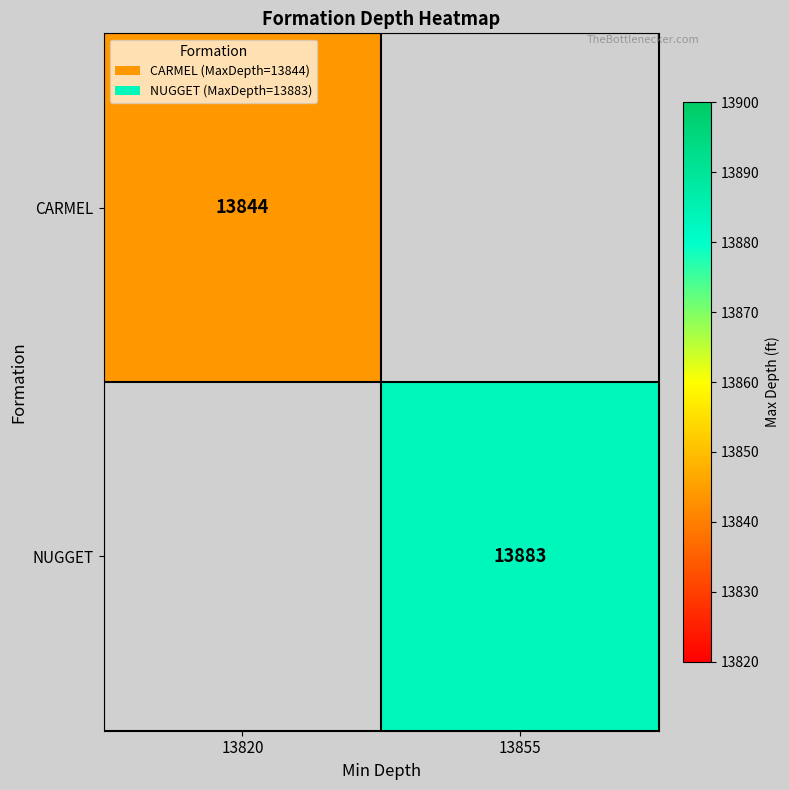

At which category does the chart reach its minimum across all series?

13820